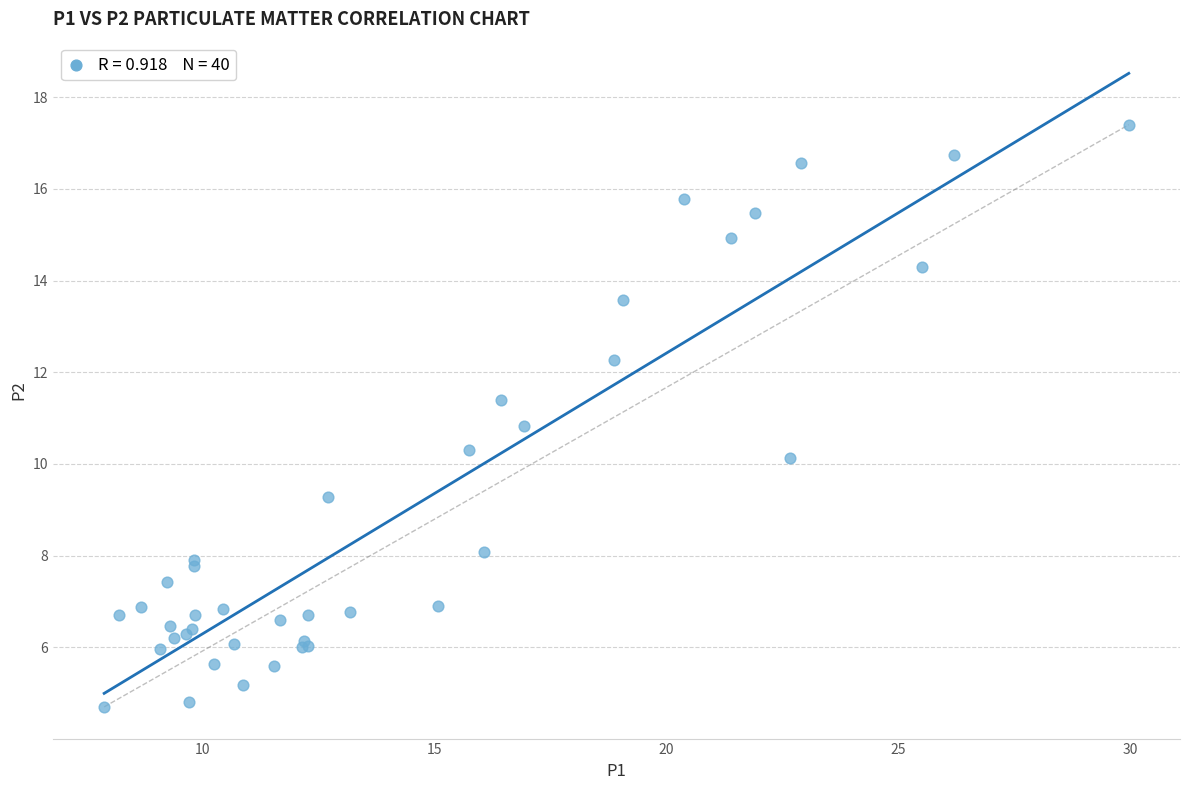

What Y value in the scatter plot is closest to 11?

10.8